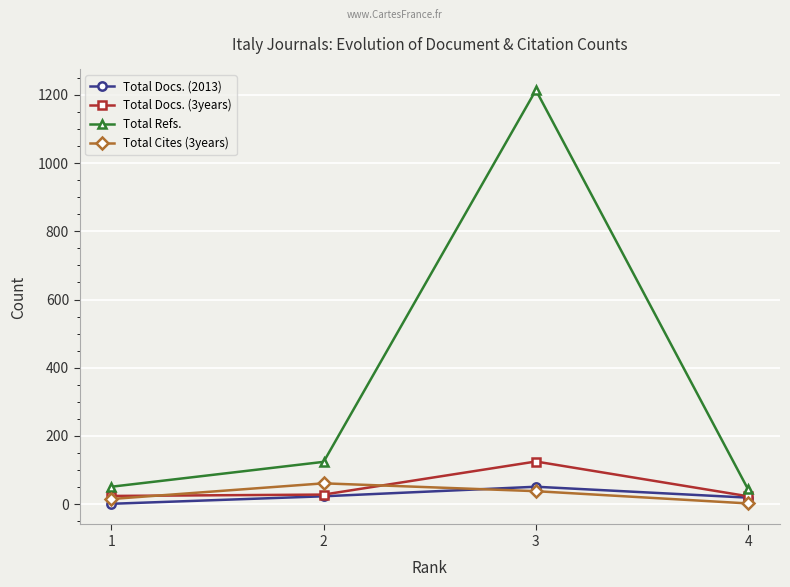

True or false: Total Refs. and Total Cites (3years) intersect in this chart.

False